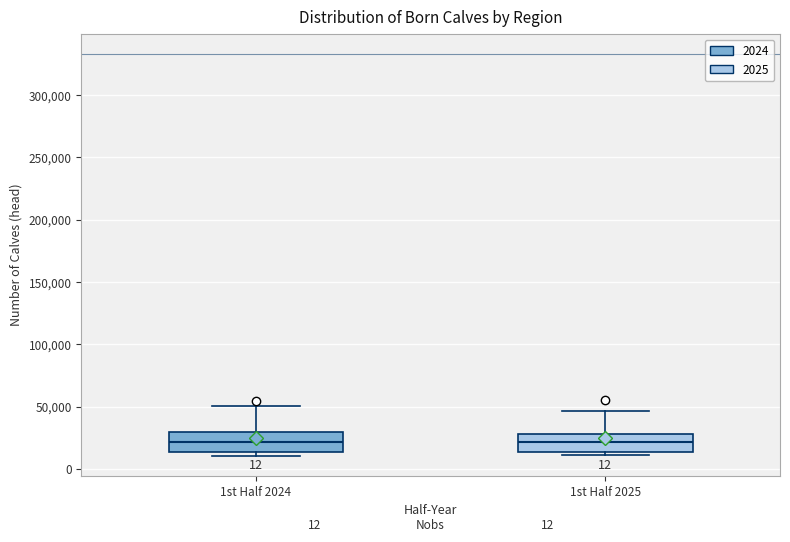

Where does the upper whisker of the box for 1st Half 2025 end on the y-axis? The values are not printed on the chart, so give them approximately, as read against the axis.

45000